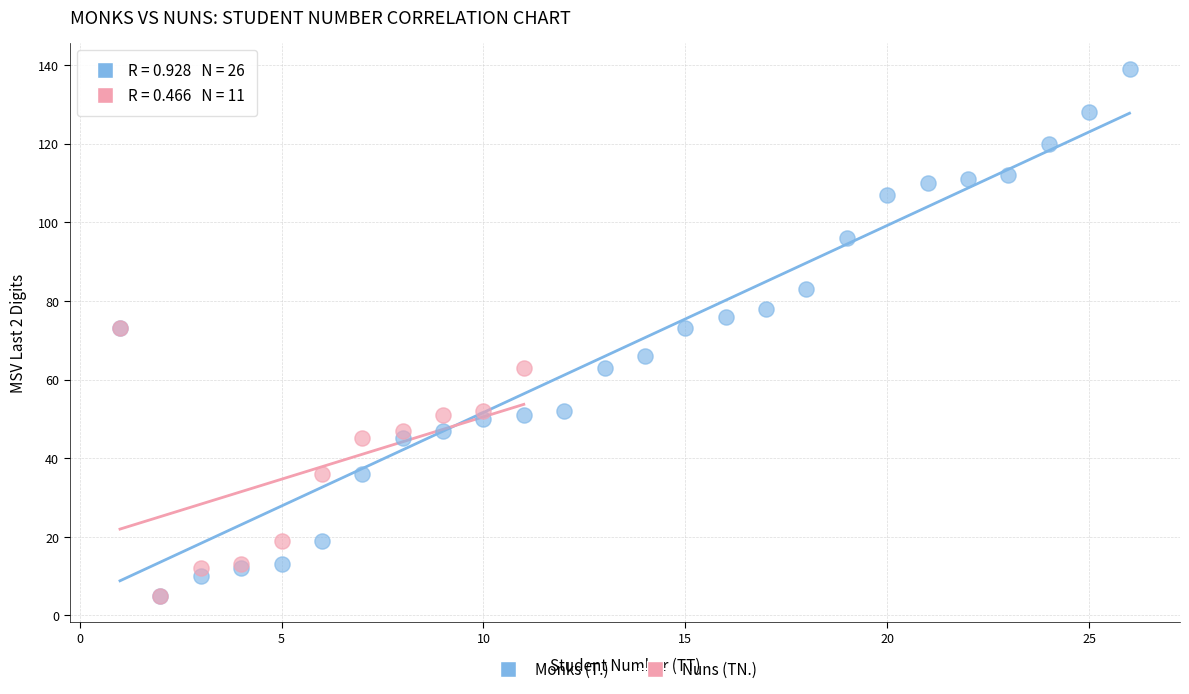

Which series has the largest Y range (max minus min)?

Monks (T.)